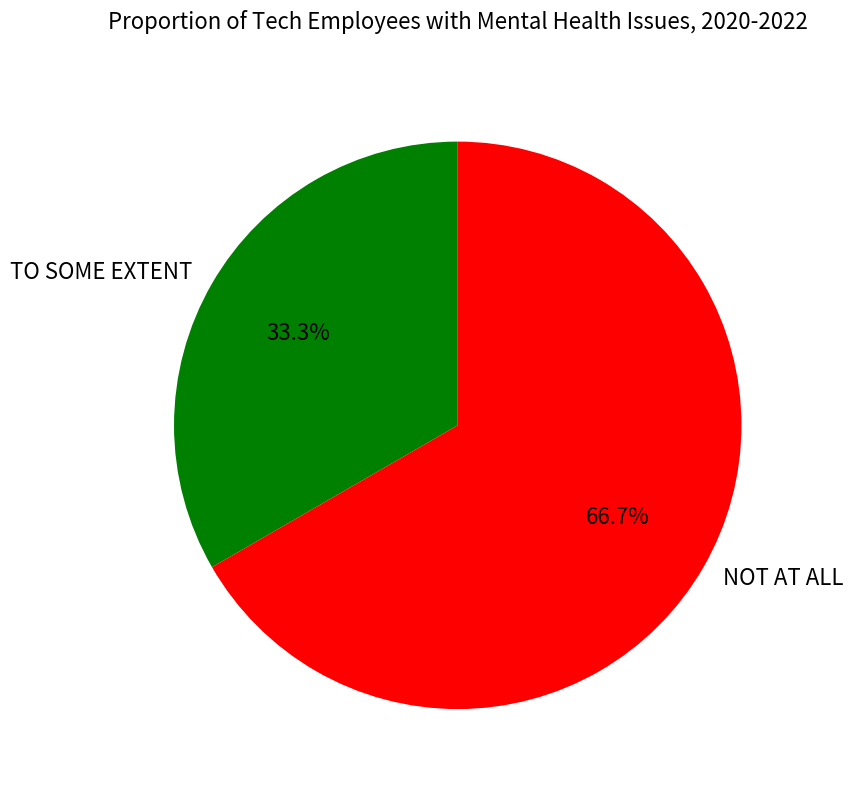

To the nearest percent, what is the combined percentage of NOT AT ALL and TO SOME EXTENT?

100%